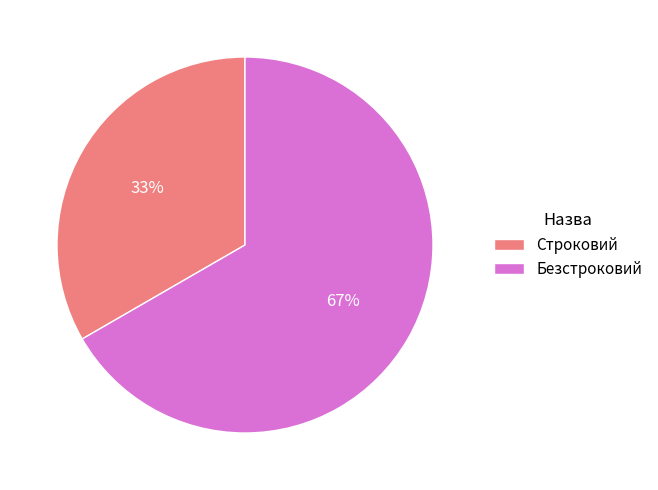

What is the largest slice in the pie chart?

Безстроковий